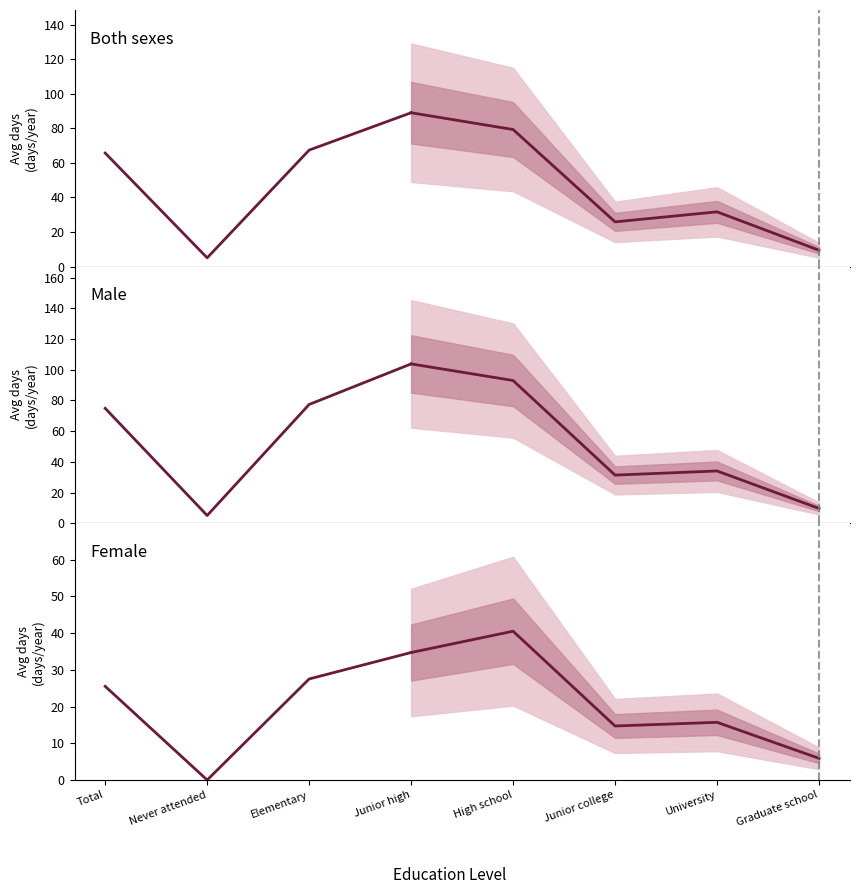

What is the difference between the highest and lowest values at Never attended?

5.1